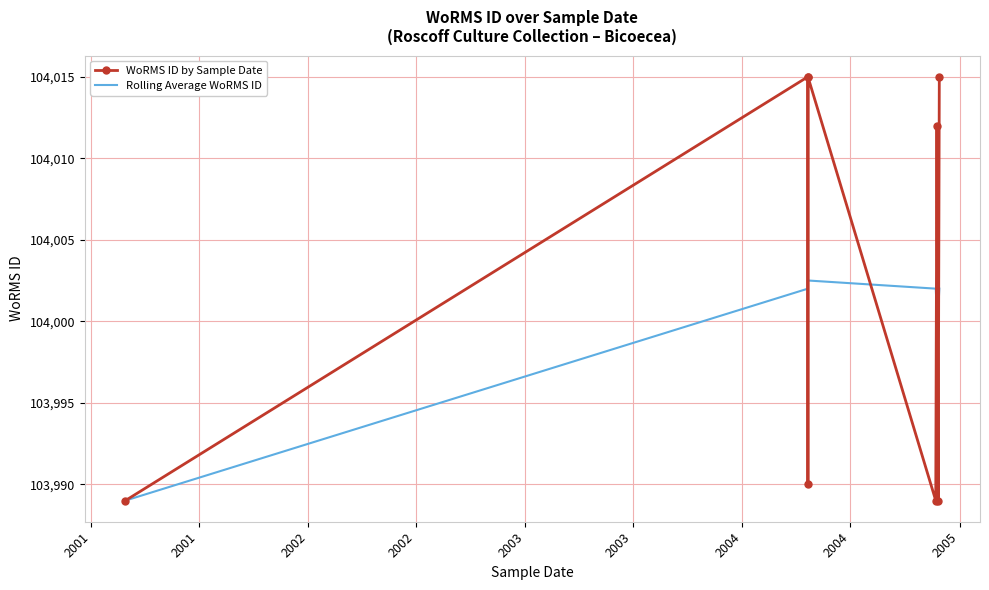

At which label is WoRMS ID by Sample Date closest to 104002?

2003